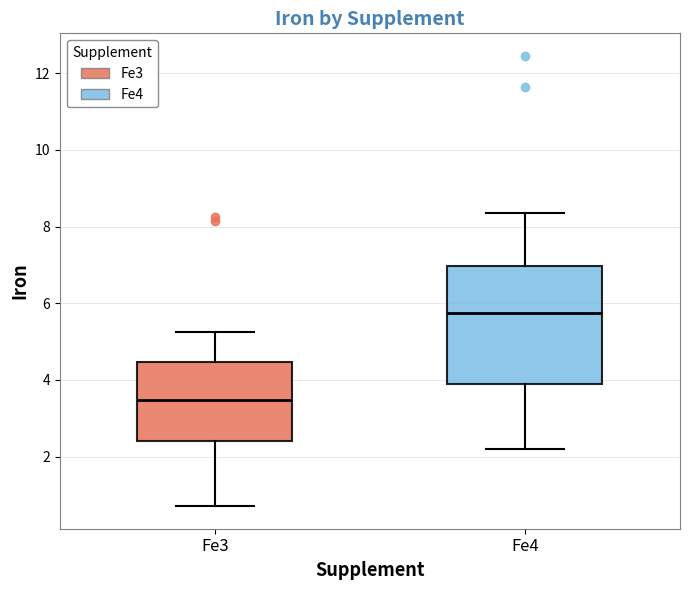

Where does the median line of the box for Fe3 sit on the y-axis? The values are not printed on the chart, so give them approximately, as read against the axis.

3.4